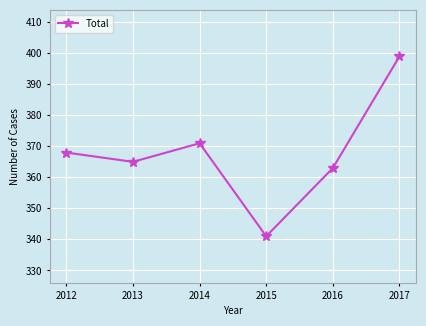

How many points are higher than both their immediate neighbors (excluding endpoints)?

1